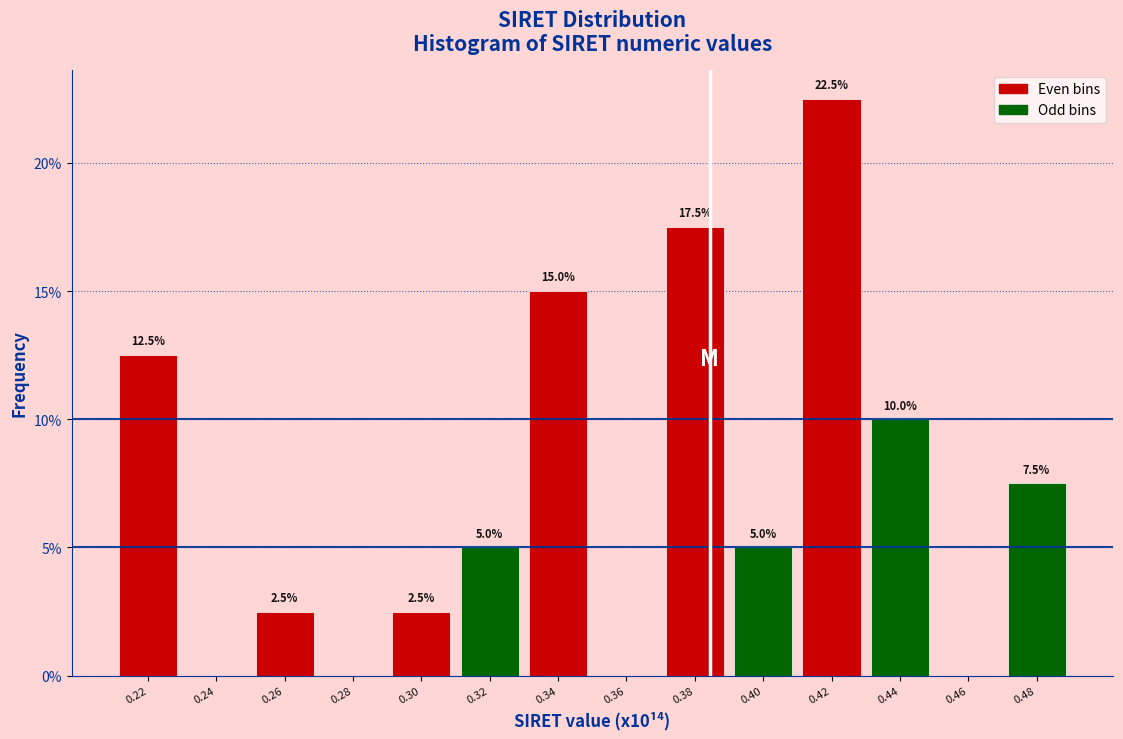

Reading left to right, list all the values displayed in this chart.

0.22=12.5	0.24=0.0	0.26=2.5	0.28=0.0	0.30=2.5	0.32=5.0	0.34=15.0	0.36=0.0	0.38=17.5	0.40=5.0	0.42=22.5	0.44=10.0	0.46=0.0	0.48=7.5